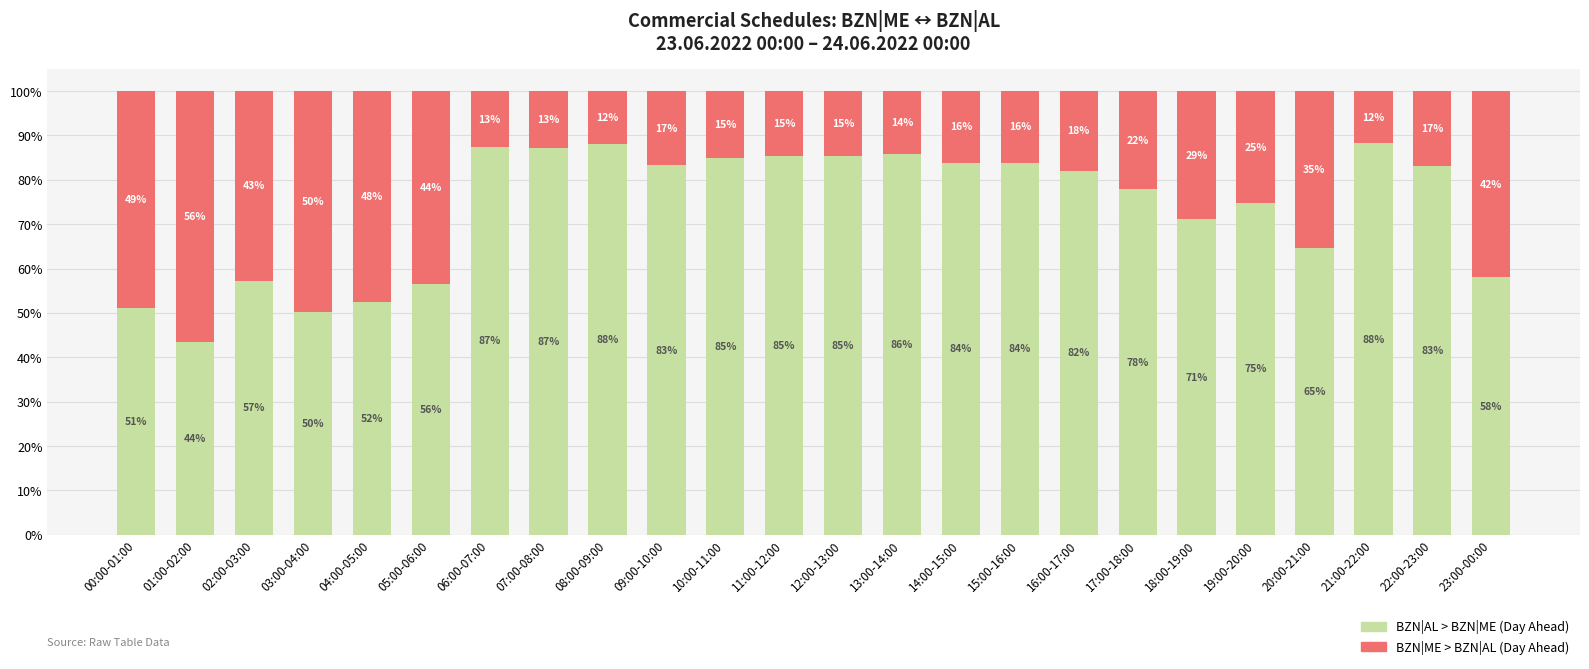

True or false: BZN|AL > BZN|ME (Day Ahead) has a value of 92.4 at 05:00-06:00.

False